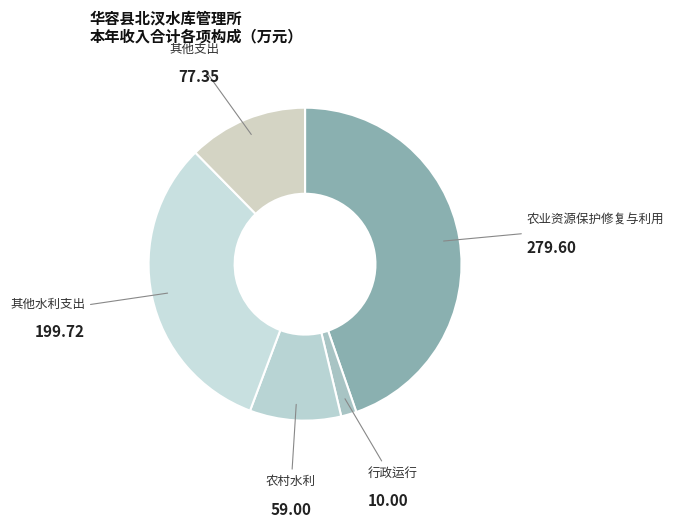

Rank the categories by value from highest to lowest.

农业资源保护修复与利用, 其他水利支出, 其他支出, 农村水利, 行政运行